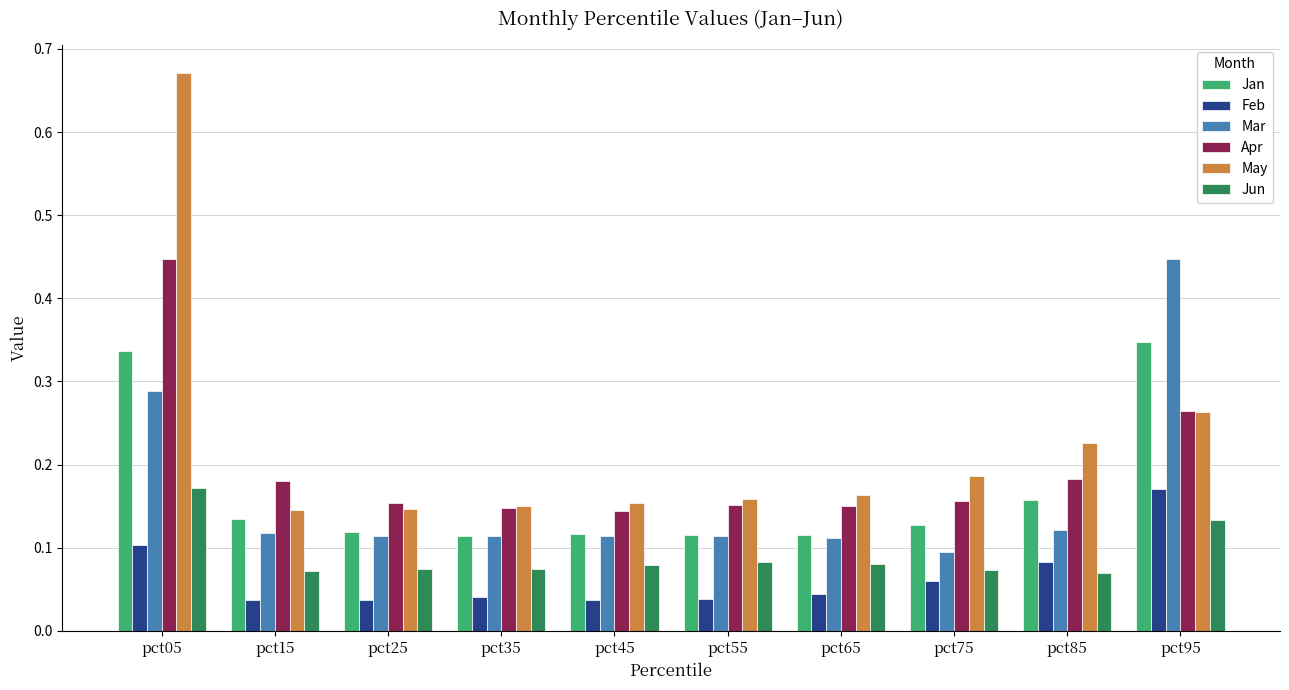

At pct85, list the series in order from largest to smallest.

May, Apr, Jan, Mar, Feb, Jun